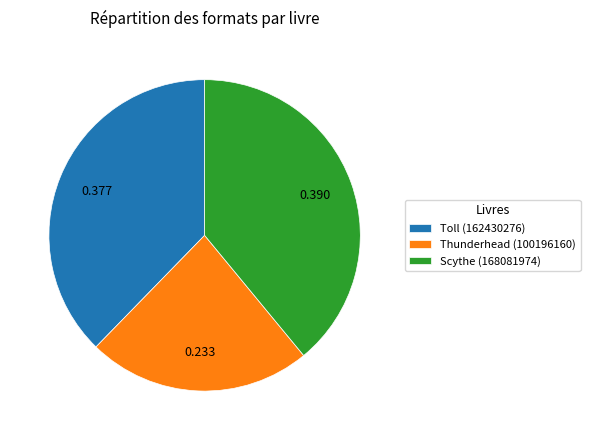

Does Toll (162430276) account for over 50% of the chart?

No